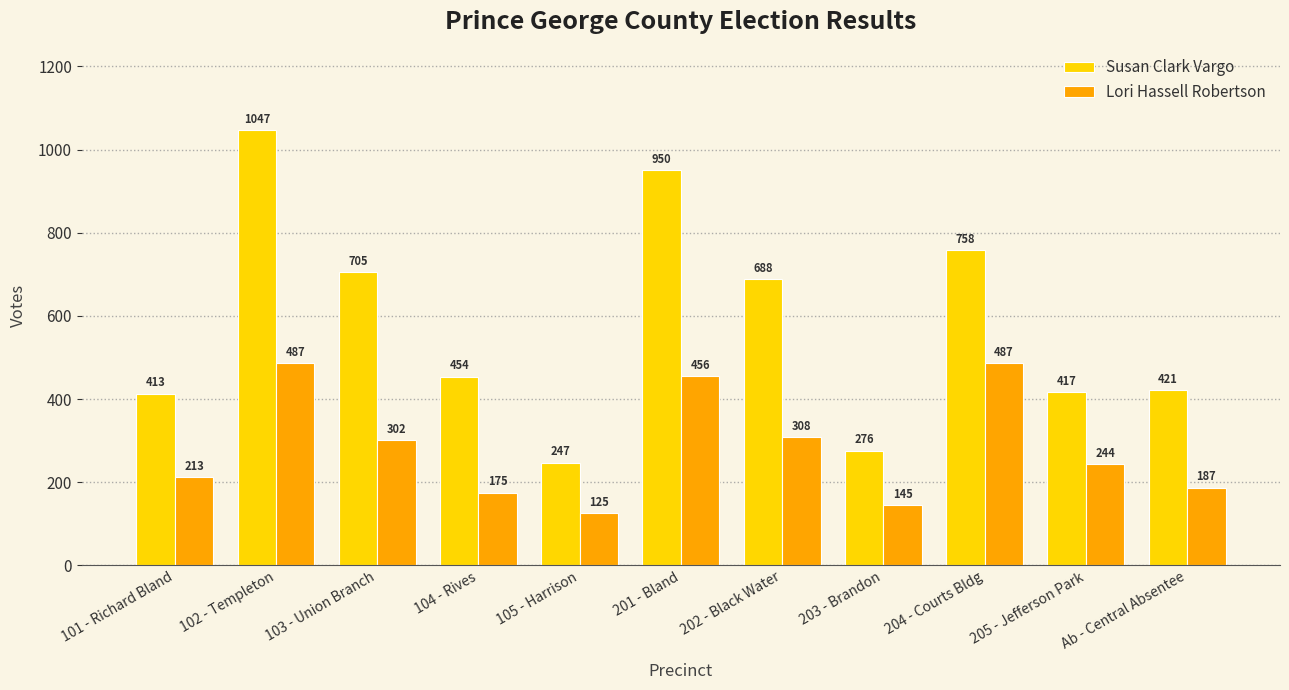

What is the difference between the Susan Clark Vargo values at 204 - Courts Bldg and 201 - Bland?

192